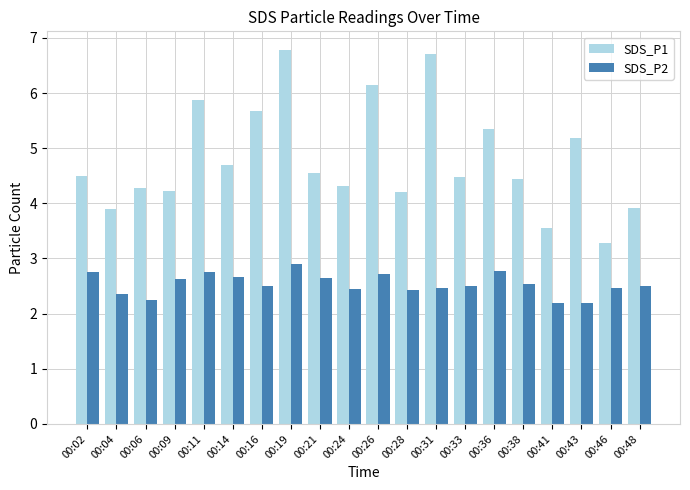

Which label corresponds to the largest value in the chart?

00:19